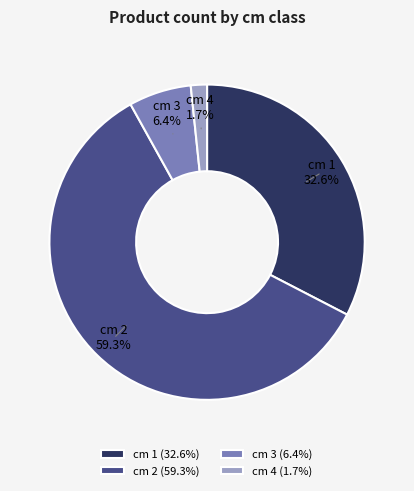

What is the ratio of the value at cm 2 to the value at cm 3?

9.3